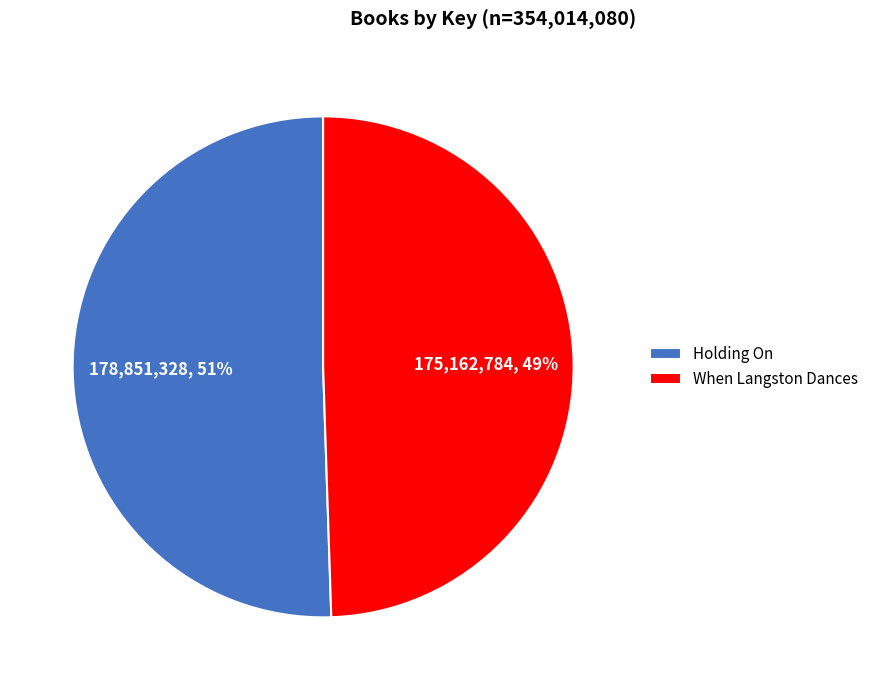

Count the number of slices in the pie.

2